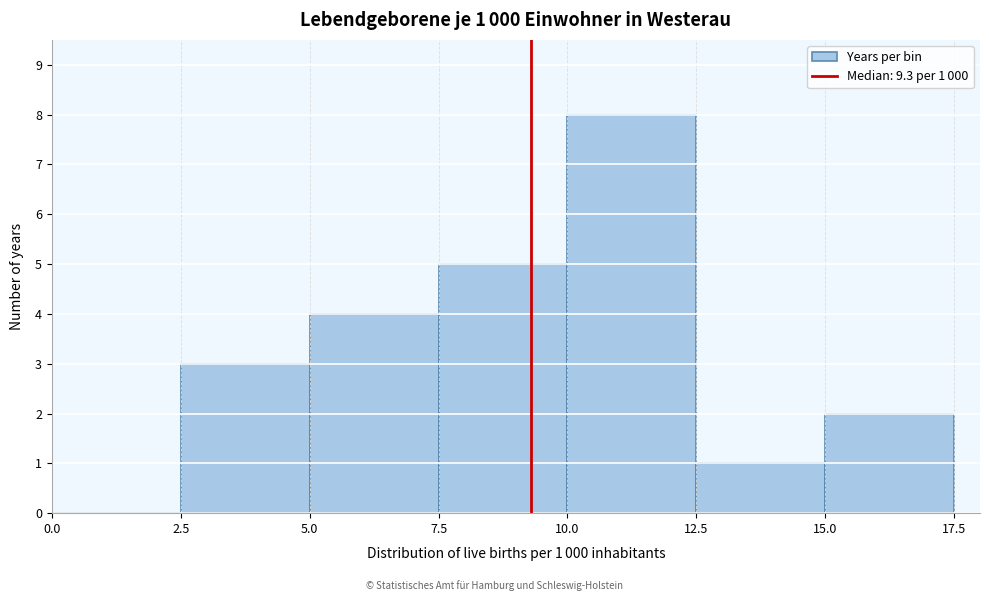

Which range on the x-axis has the tallest bar?

10.0 to 12.5